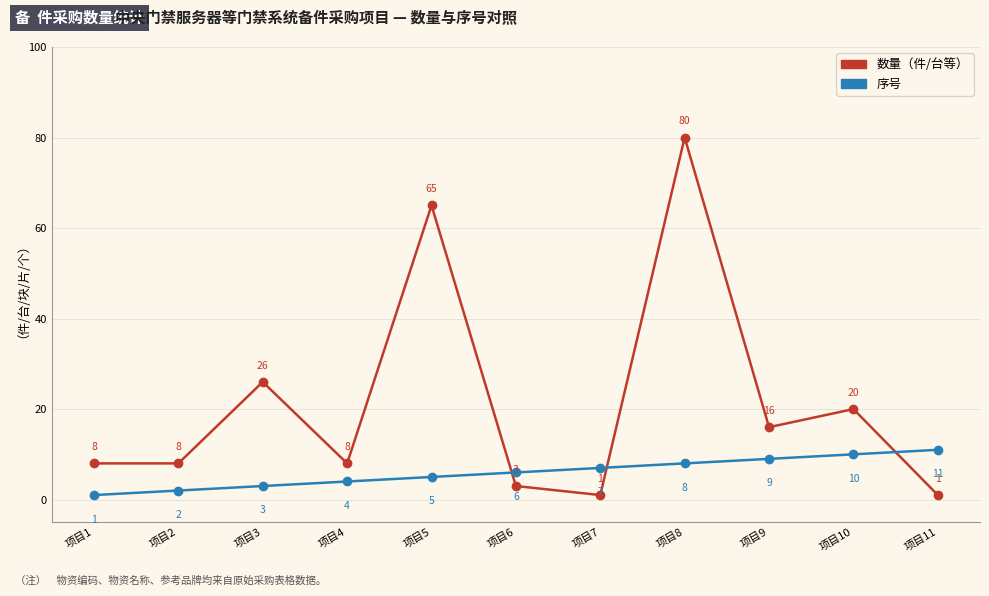

What is the total value across all series at 项目2?

10